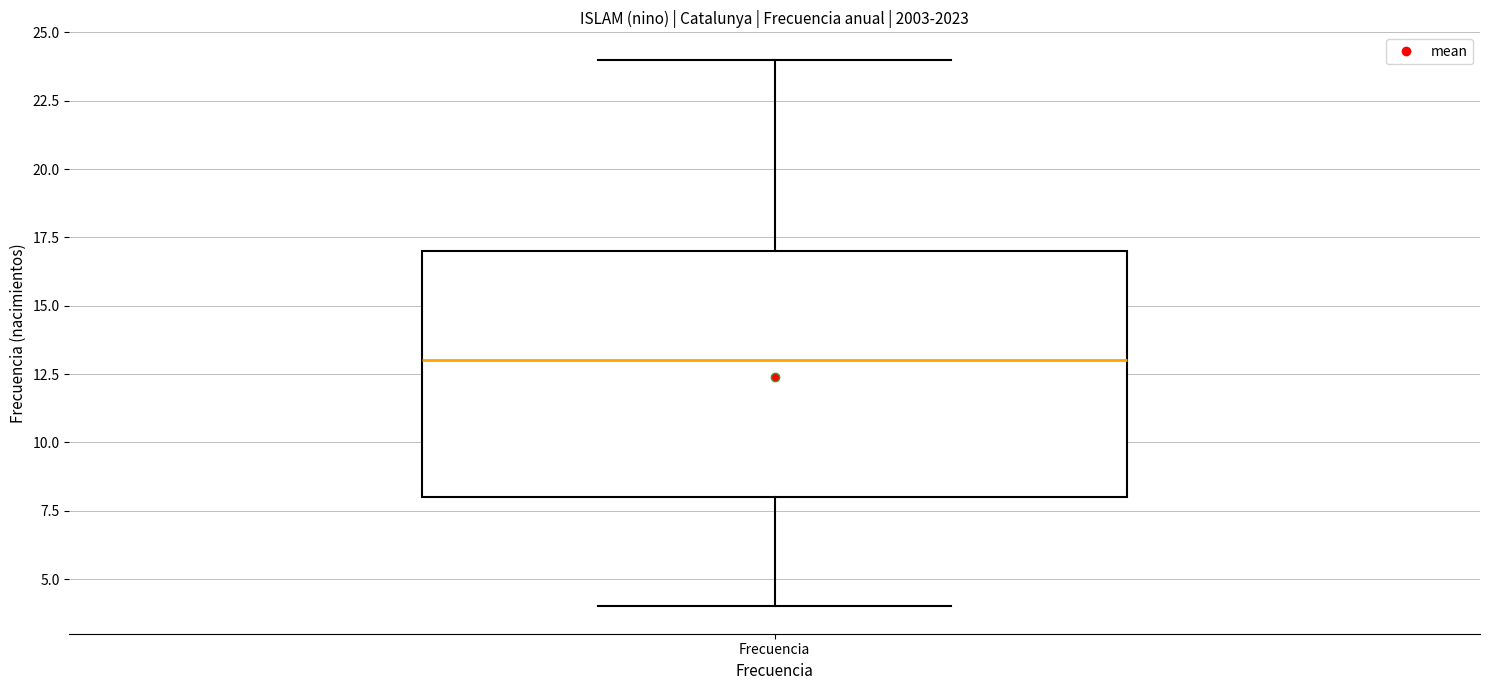

Where is the lower edge of the box for Frecuencia on the y-axis? The values are not printed on the chart, so give them approximately, as read against the axis.

8